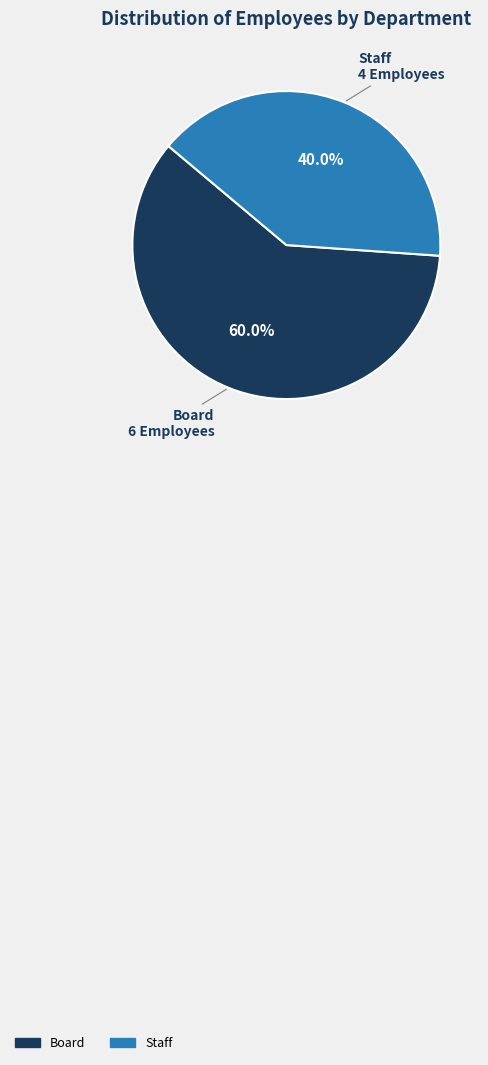

Rank the categories by value from lowest to highest.

Staff, Board